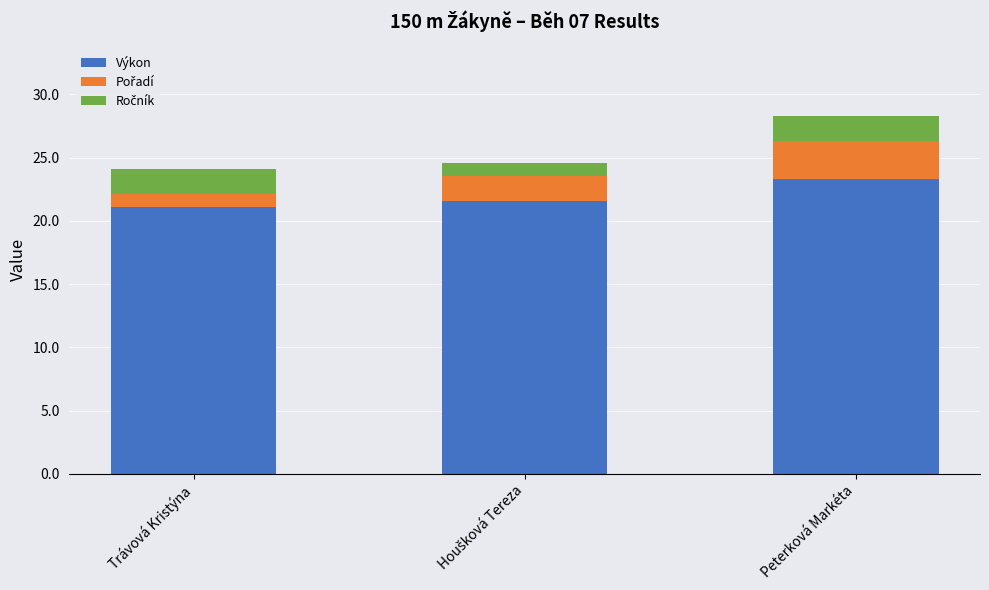

What is the highest value of the Výkon series?

23.3